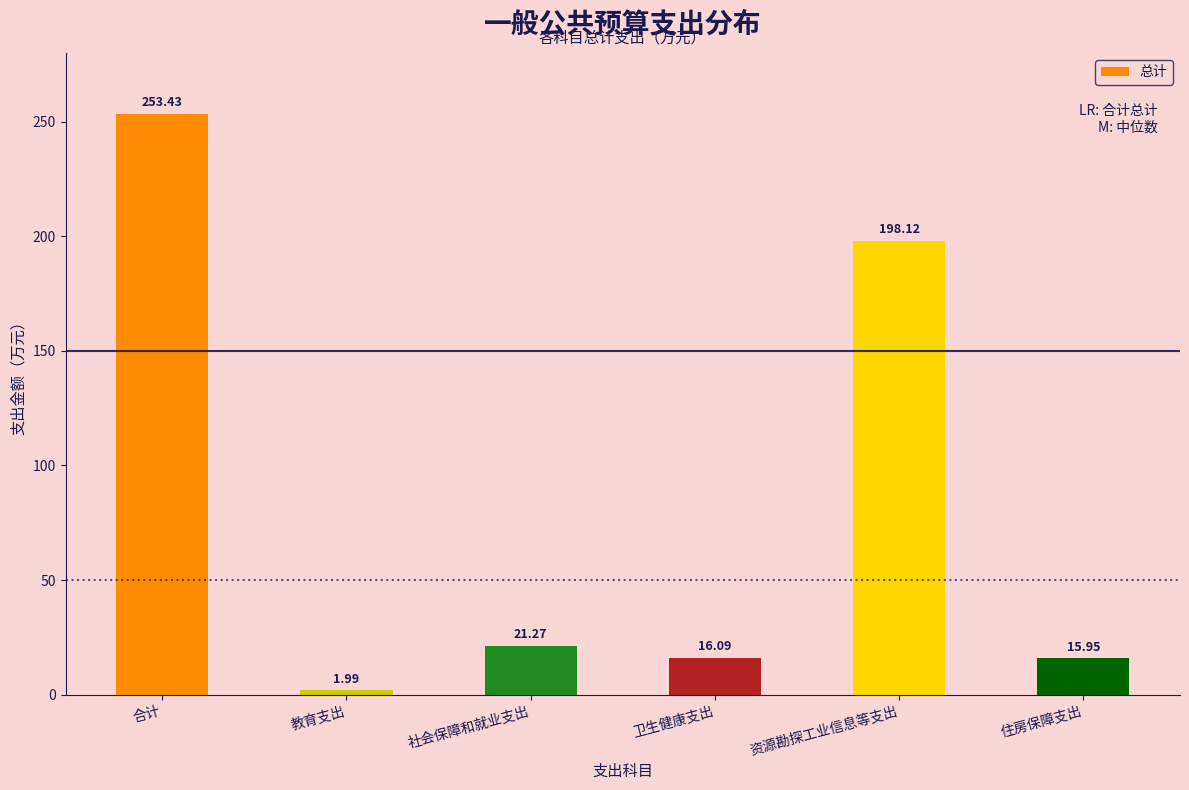

Which has a higher value, 教育支出 or 社会保障和就业支出?

社会保障和就业支出